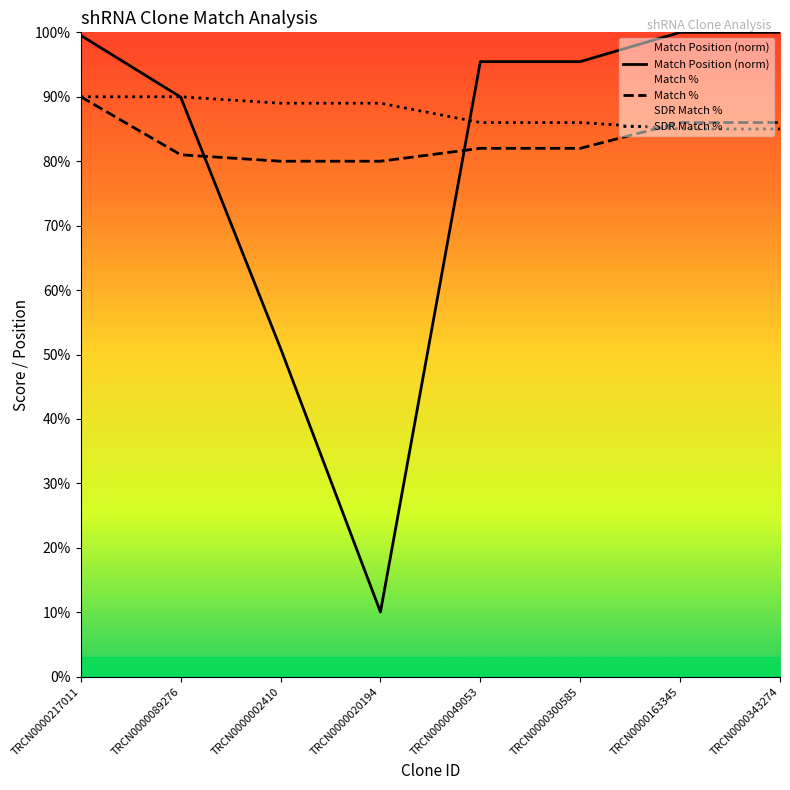

At which category is the sum across all series the highest?

TRCN0000217011